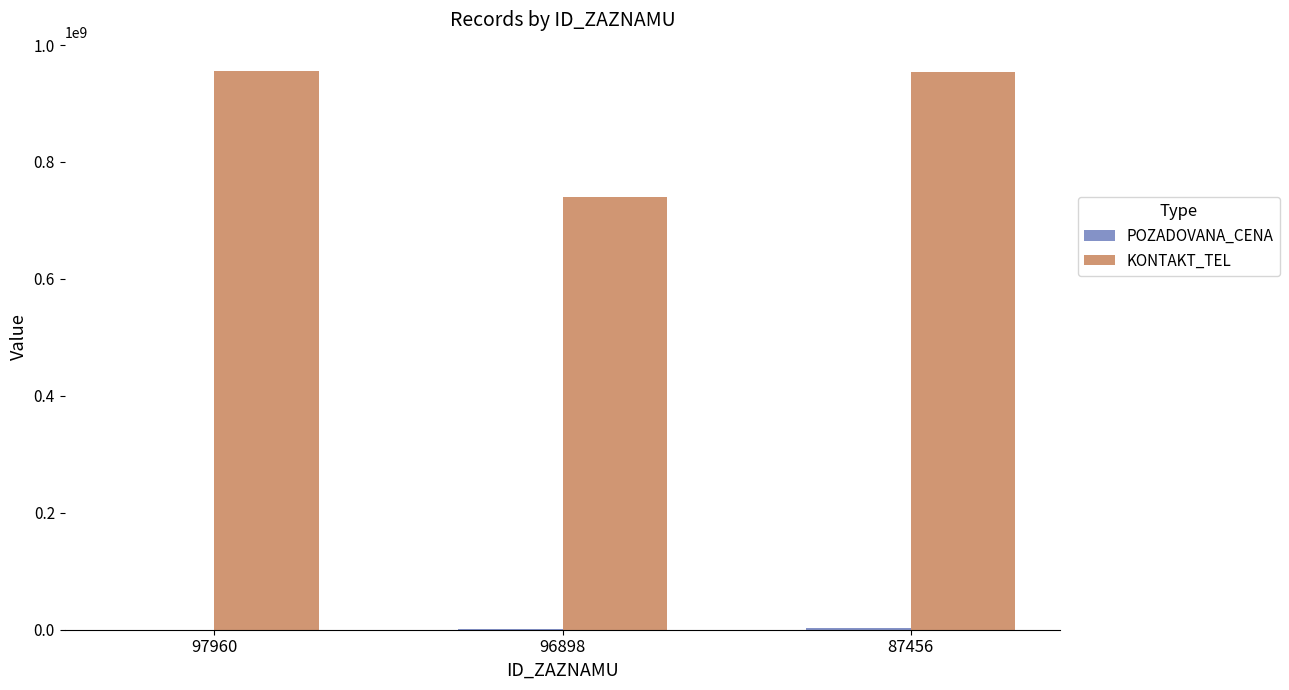

How many categories are shown in the chart?

3